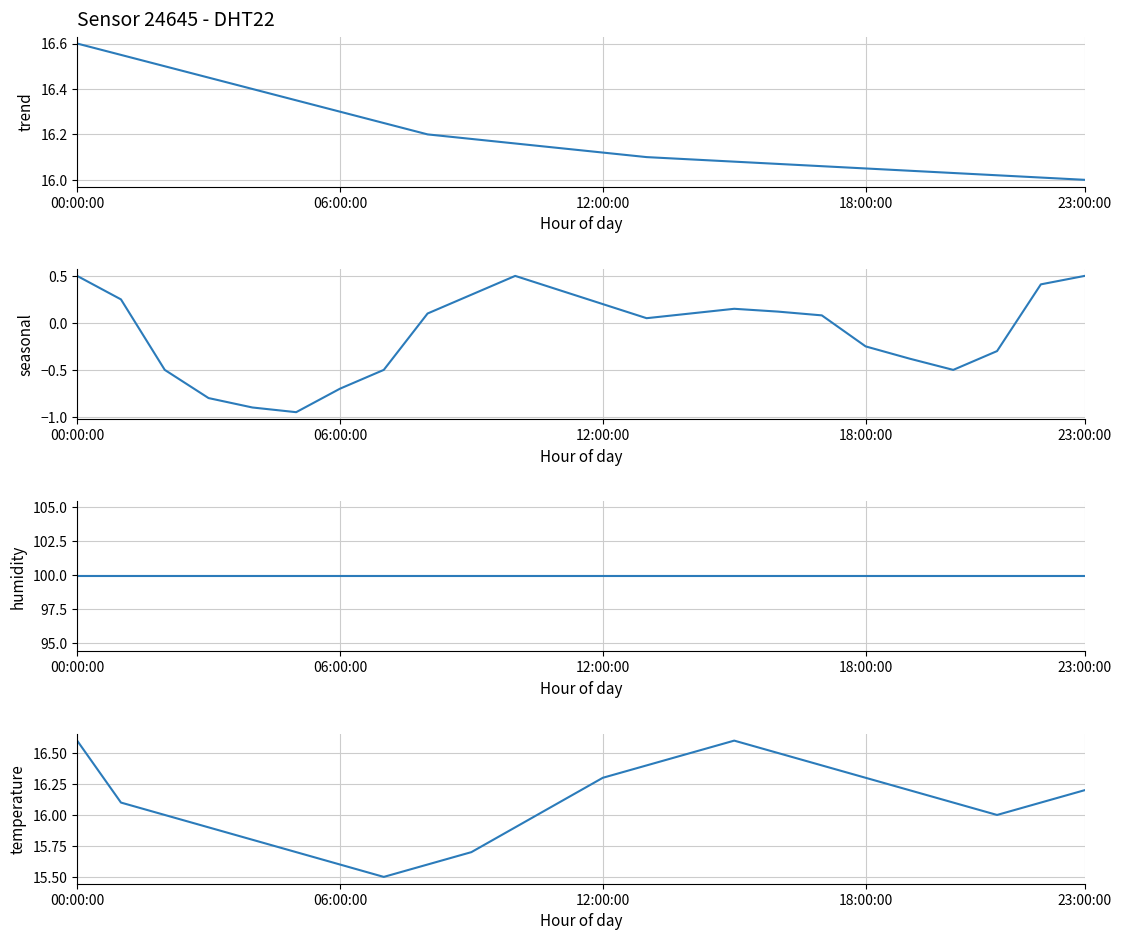

At which category does temperature reach its first local valley?

7